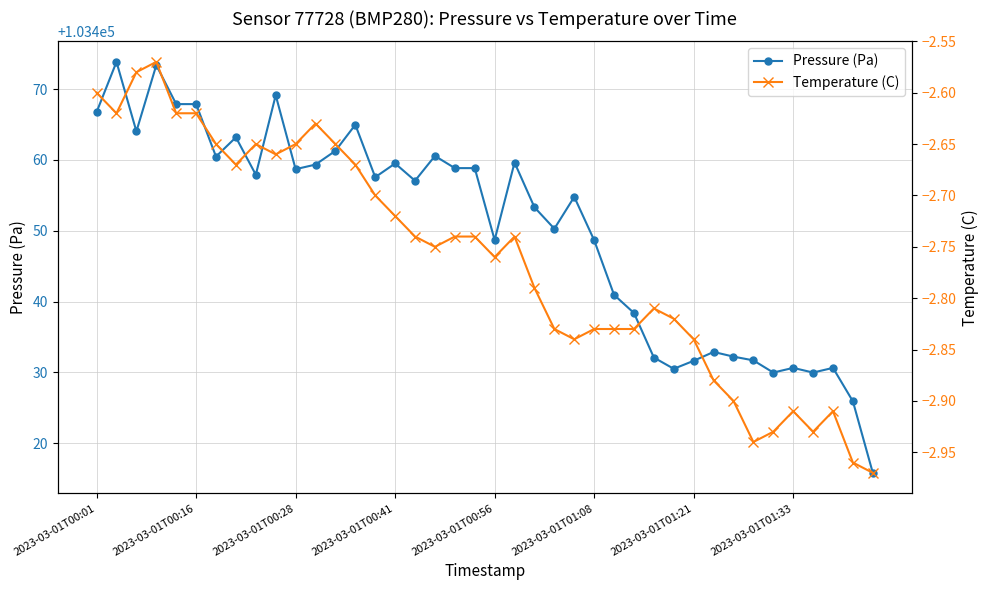

True or false: Temperature (C) and Pressure (Pa) intersect in this chart.

False